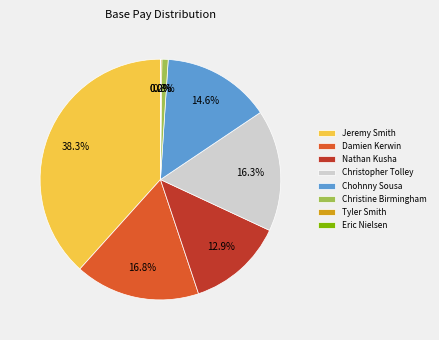

Between Christopher Tolley and Christine Birmingham, which is larger?

Christopher Tolley